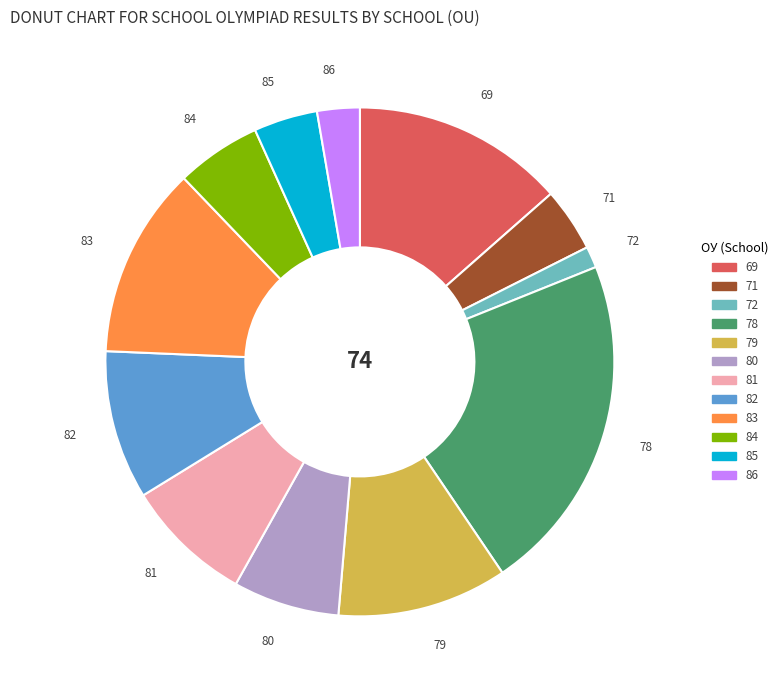

Is 71 the majority of the pie?

No